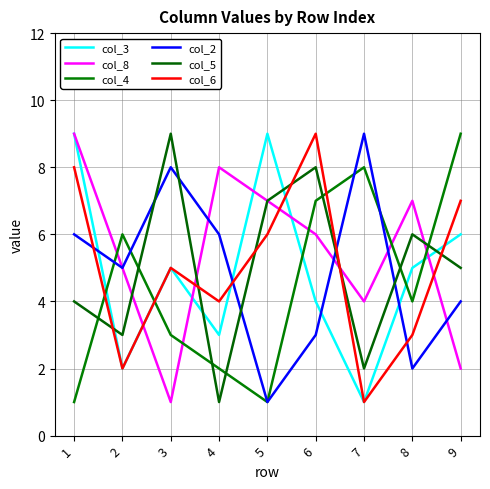

The value of col_2 at 5 is 2. True or false?

False